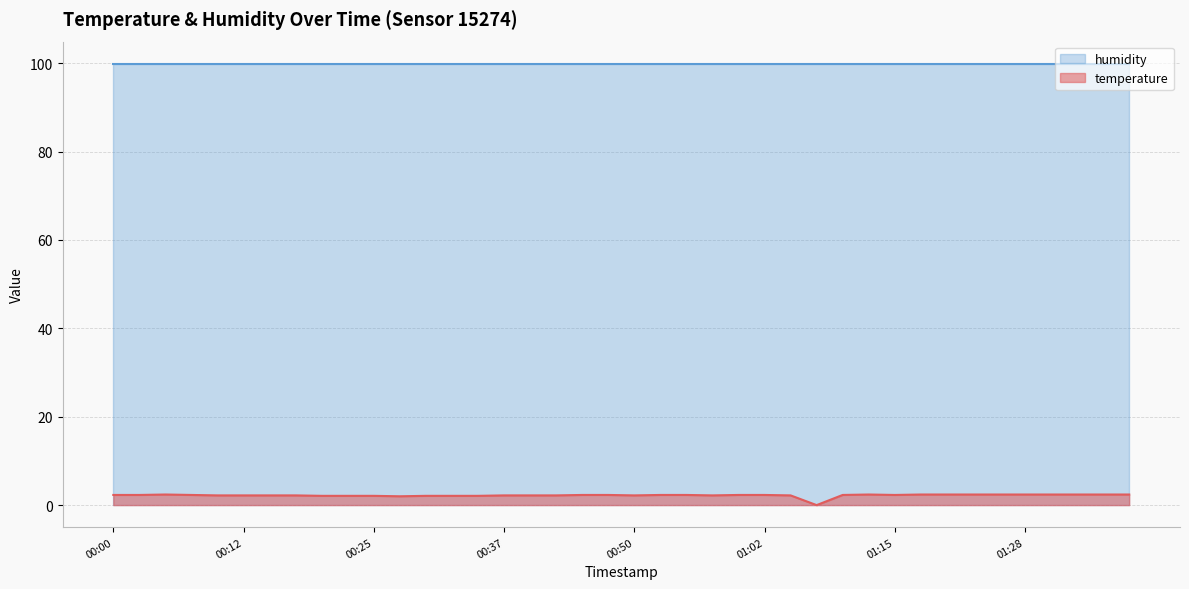

What is the greatest value displayed?

99.9